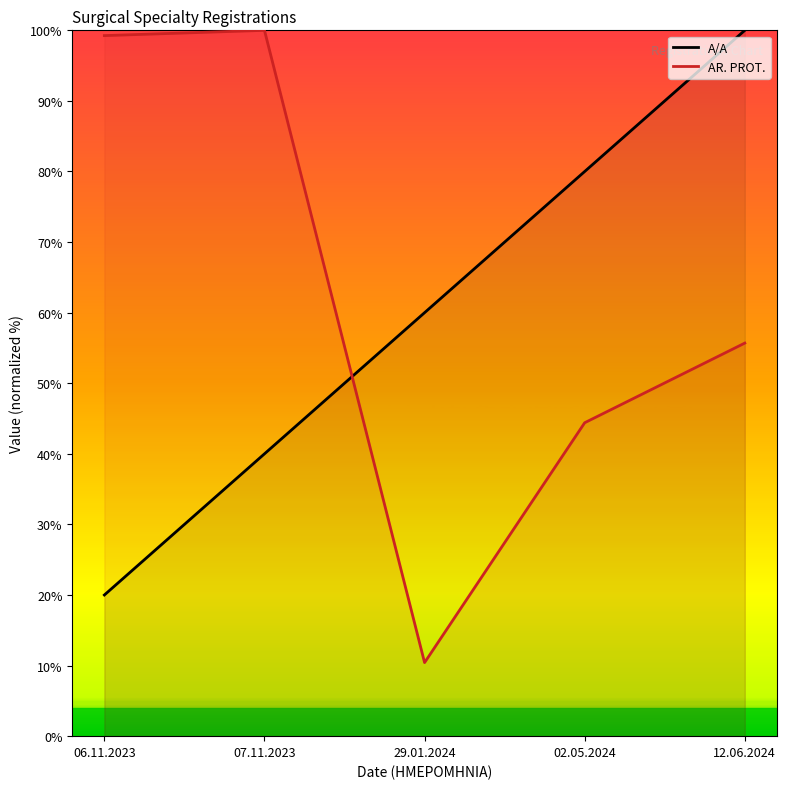

At 12.06.2024, list the series in order from largest to smallest.

A/A, AR. PROT.